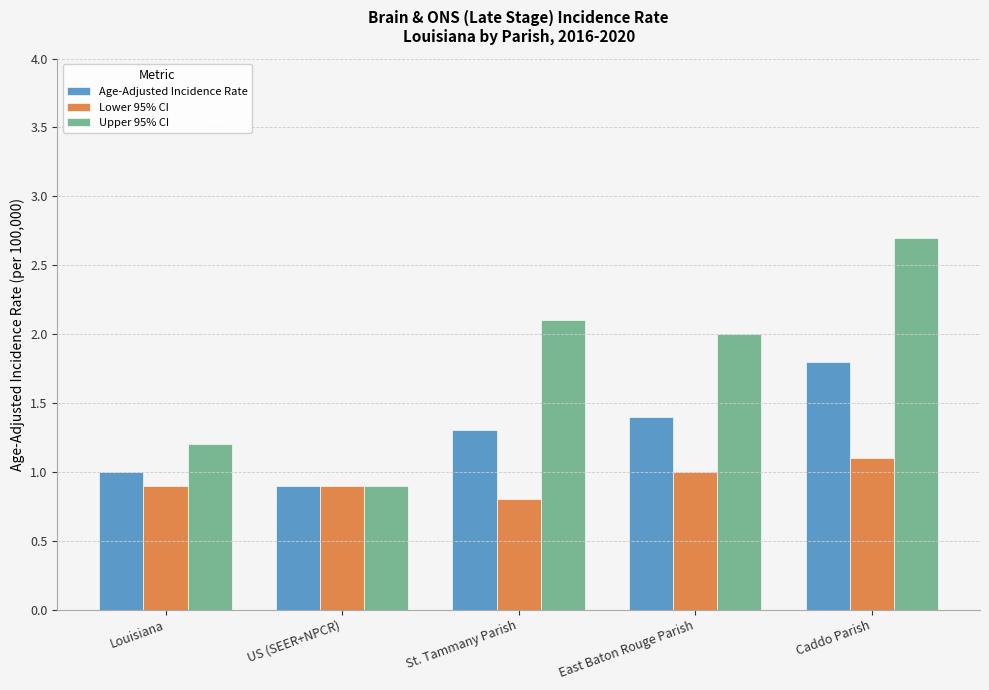

How many series are shown in this chart?

3